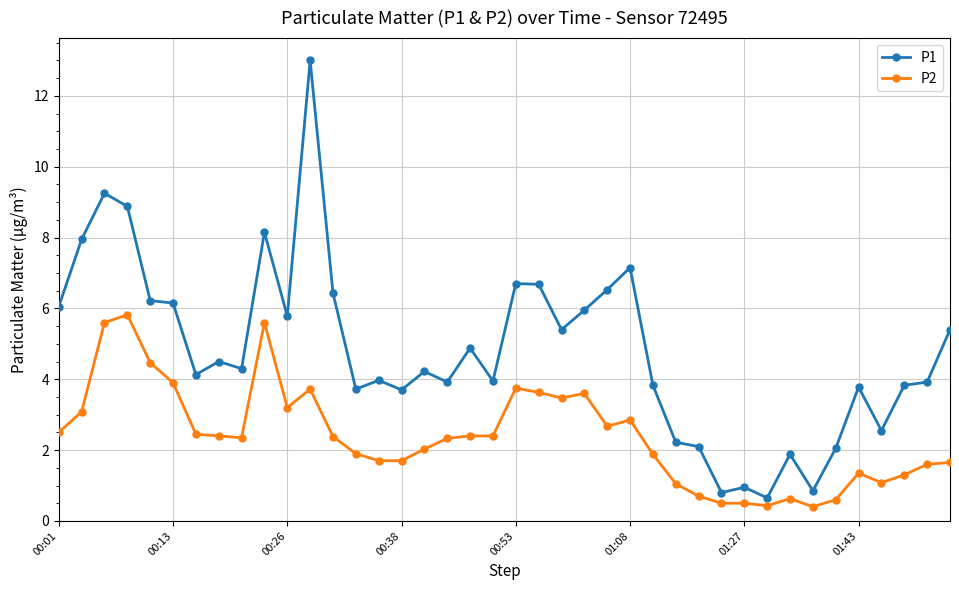

What is the greatest value displayed?

13.0